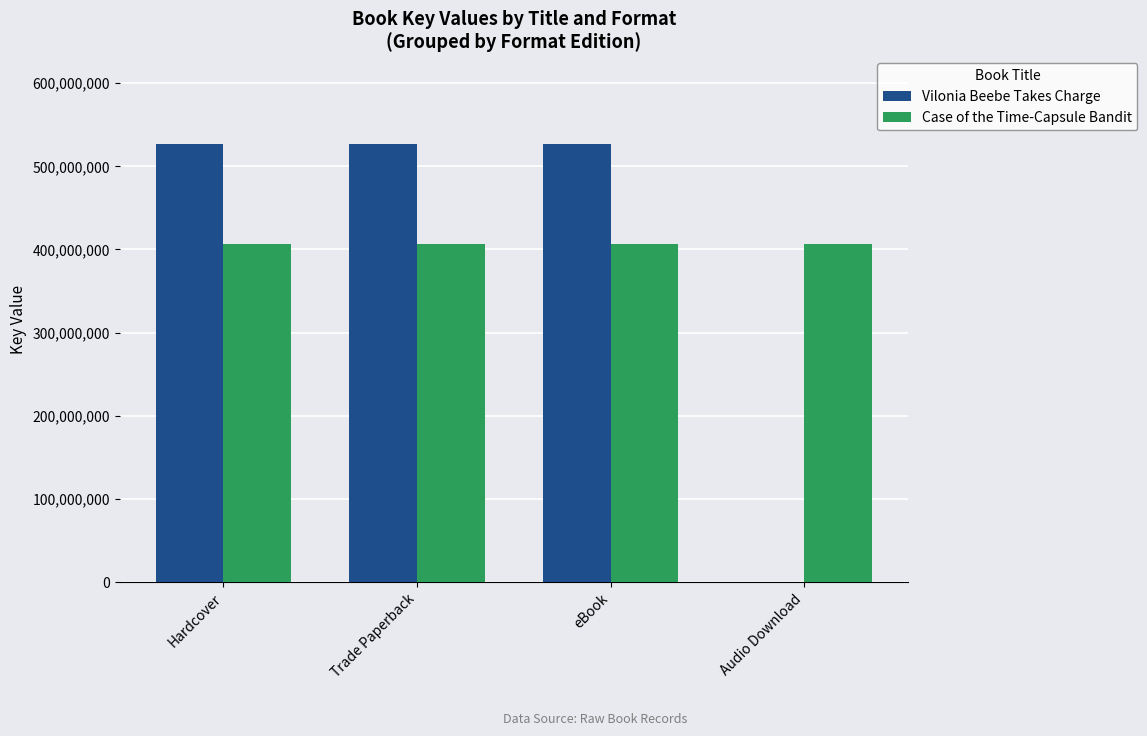

Reading left to right, what are all the values shown in this chart?

Vilonia Beebe Takes Charge: 526745553	526745553	526745553	0
Case of the Time-Capsule Bandit: 407081939	407081939	407081939	407081939